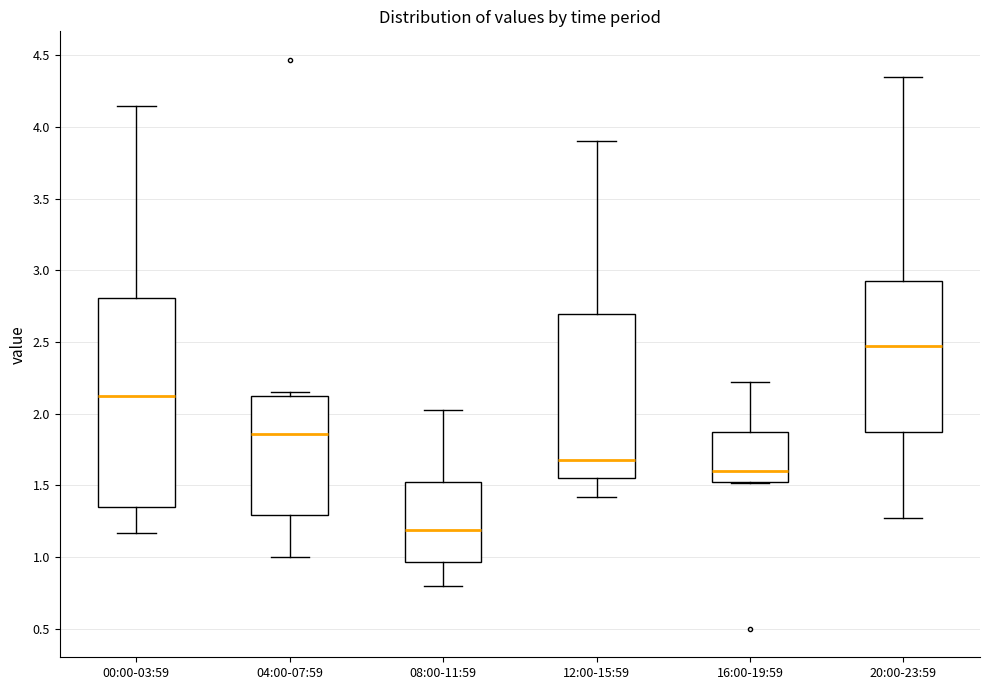

Reading left to right, transcribe this box plot: for each box, give where its median line is, the range the box spans, and where its two whiskers end, as read against the y-axis. The values are not printed on the chart, so give them approximately, as read against the axis.

00:00-03:59: median 2.15, box 1.35 to 2.80, whiskers 1.15 to 4.15
04:00-07:59: median 1.85, box 1.30 to 2.15, whiskers 1.00 to 2.15 (just above the box's upper edge)
08:00-11:59: median 1.20, box 0.95 to 1.55, whiskers 0.80 to 2.05
12:00-15:59: median 1.70, box 1.55 to 2.70, whiskers 1.40 to 3.90
16:00-19:59: median 1.60, box 1.55 to 1.90, whiskers 1.50 to 2.20
20:00-23:59: median 2.50, box 1.85 to 2.95, whiskers 1.25 to 4.35